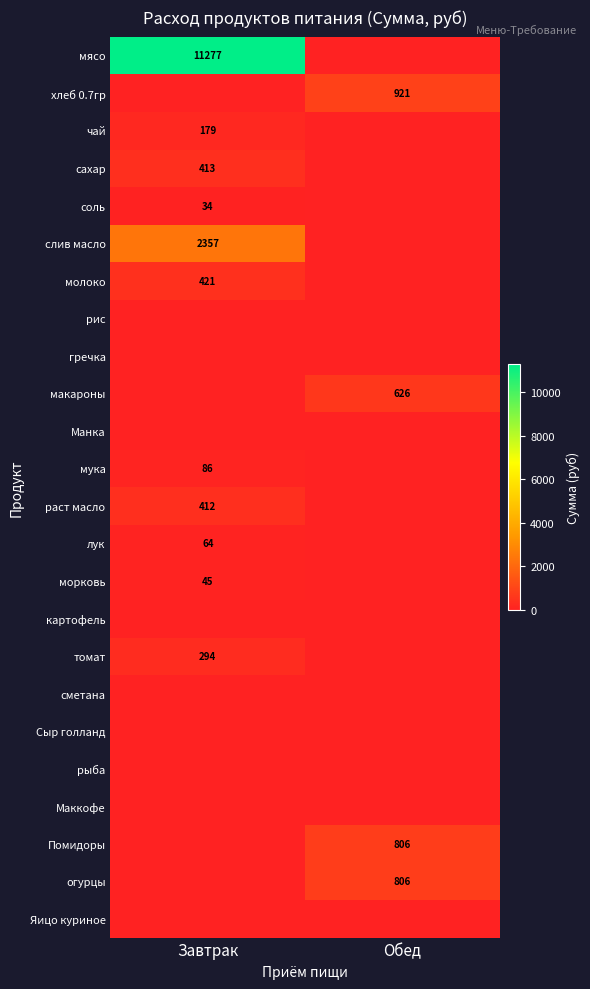

Is it true that макароны equals 251 at Обед?

False